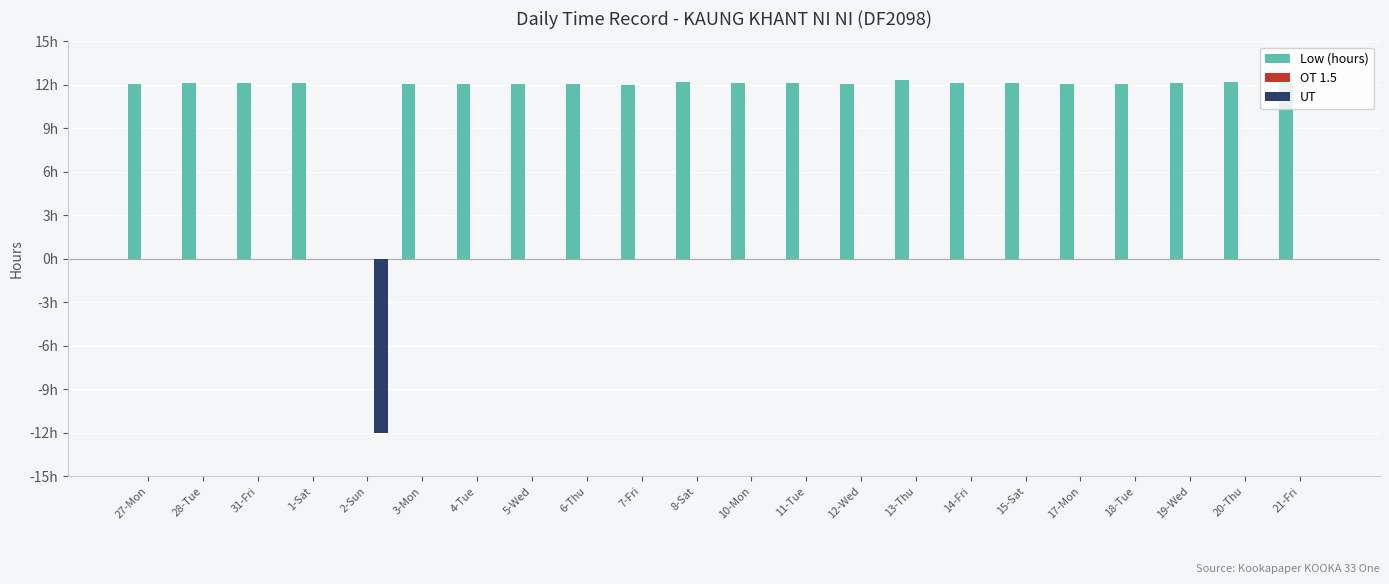

Reading left to right, list all the values displayed in this chart.

Low (hours): 27-Mon=12.1	28-Tue=12.1	31-Fri=12.1	1-Sat=12.2	2-Sun=0.0	3-Mon=12.0	4-Tue=12.1	5-Wed=12.1	6-Thu=12.1	7-Fri=12.0	8-Sat=12.2	10-Mon=12.1	11-Tue=12.1	12-Wed=12.1	13-Thu=12.3	14-Fri=12.1	15-Sat=12.1	17-Mon=12.1	18-Tue=12.1	19-Wed=12.1	20-Thu=12.2	21-Fri=12.1
OT 1.5: 27-Mon=0.0	28-Tue=0.0	31-Fri=0.0	1-Sat=0.0	2-Sun=0.0	3-Mon=0.0	4-Tue=0.0	5-Wed=0.0	6-Thu=0.0	7-Fri=0.0	8-Sat=0.0	10-Mon=0.0	11-Tue=0.0	12-Wed=0.0	13-Thu=0.0	14-Fri=0.0	15-Sat=0.0	17-Mon=0.0	18-Tue=0.0	19-Wed=0.0	20-Thu=0.0	21-Fri=0.0
UT: 27-Mon=0.0	28-Tue=0.0	31-Fri=0.0	1-Sat=0.0	2-Sun=-12.0	3-Mon=0.0	4-Tue=0.0	5-Wed=0.0	6-Thu=0.0	7-Fri=0.0	8-Sat=0.0	10-Mon=0.0	11-Tue=0.0	12-Wed=0.0	13-Thu=0.0	14-Fri=0.0	15-Sat=0.0	17-Mon=0.0	18-Tue=0.0	19-Wed=0.0	20-Thu=0.0	21-Fri=0.0